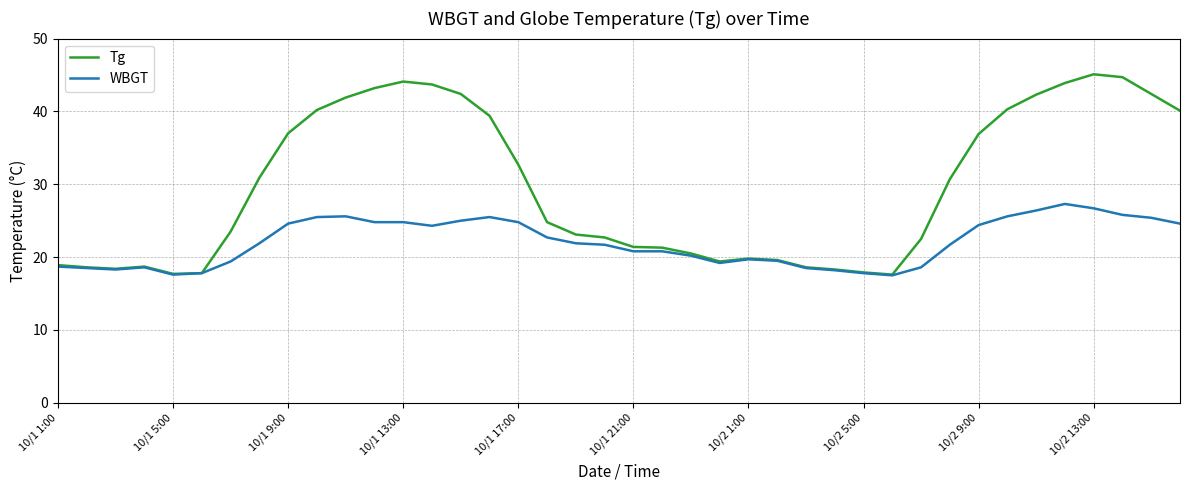

In Tg, how many points are lower than both neighbors (excluding endpoints)?

4